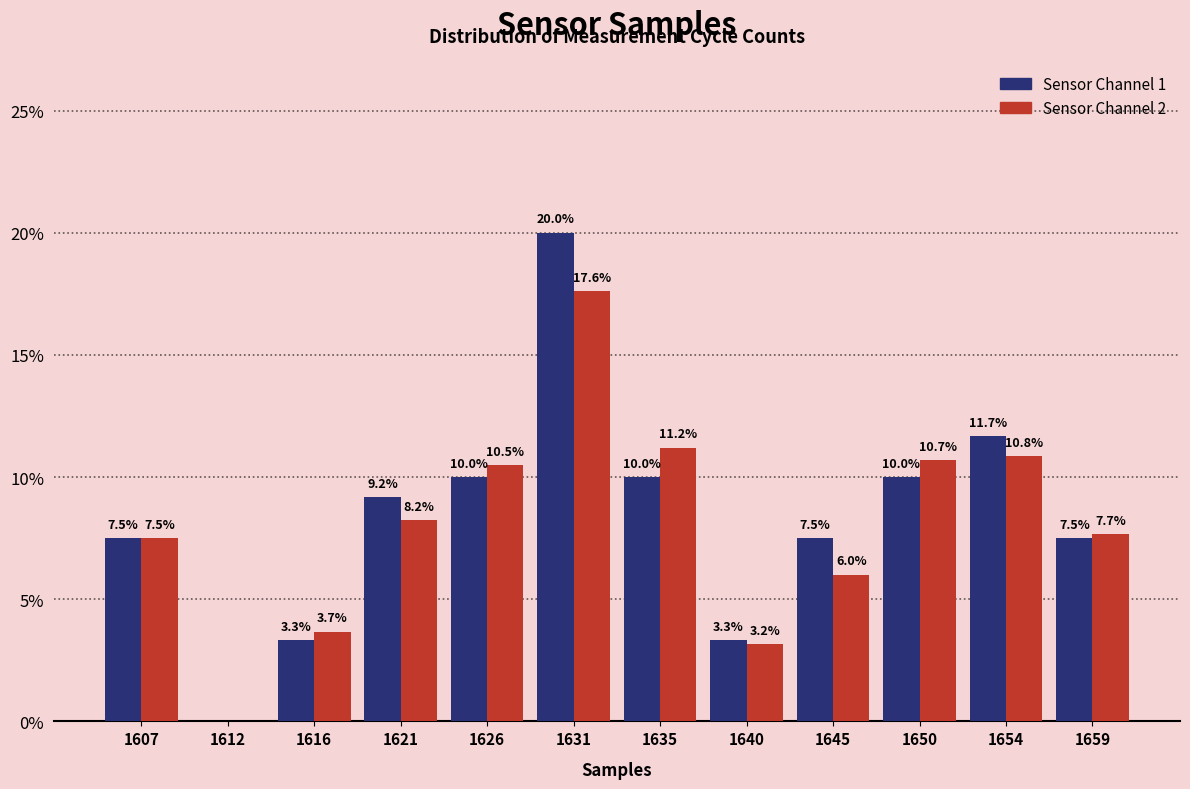

At which category is the sum across all series the highest?

1631